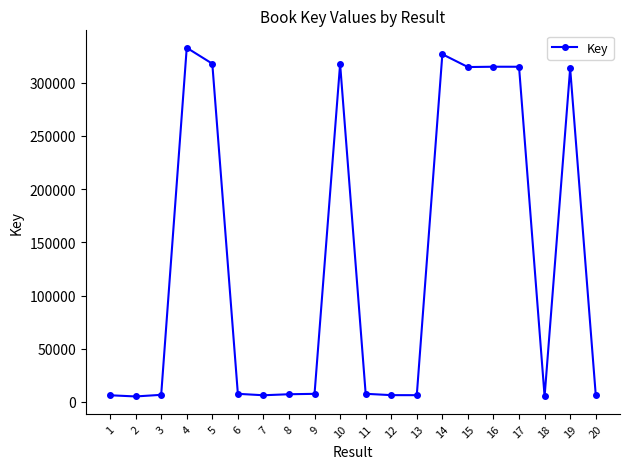

What is the average value?

131612